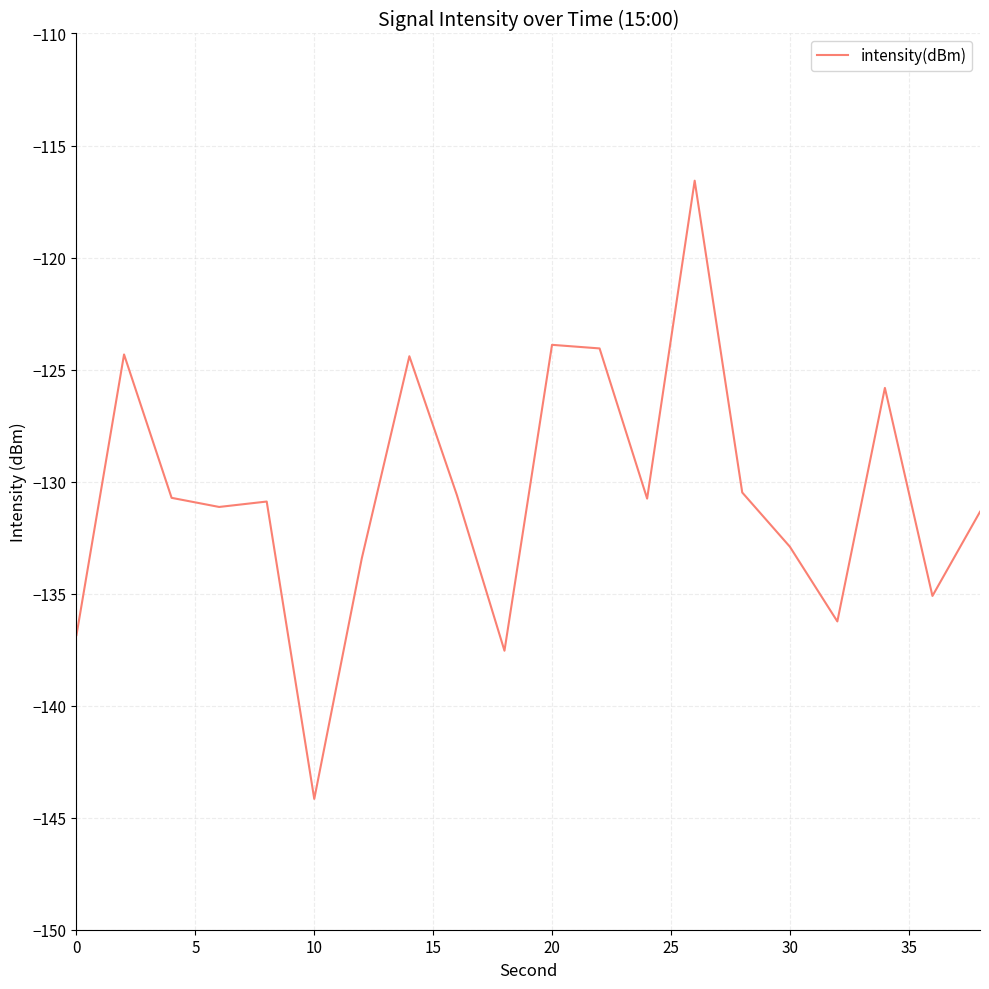

Count the number of values greater than -130.

6